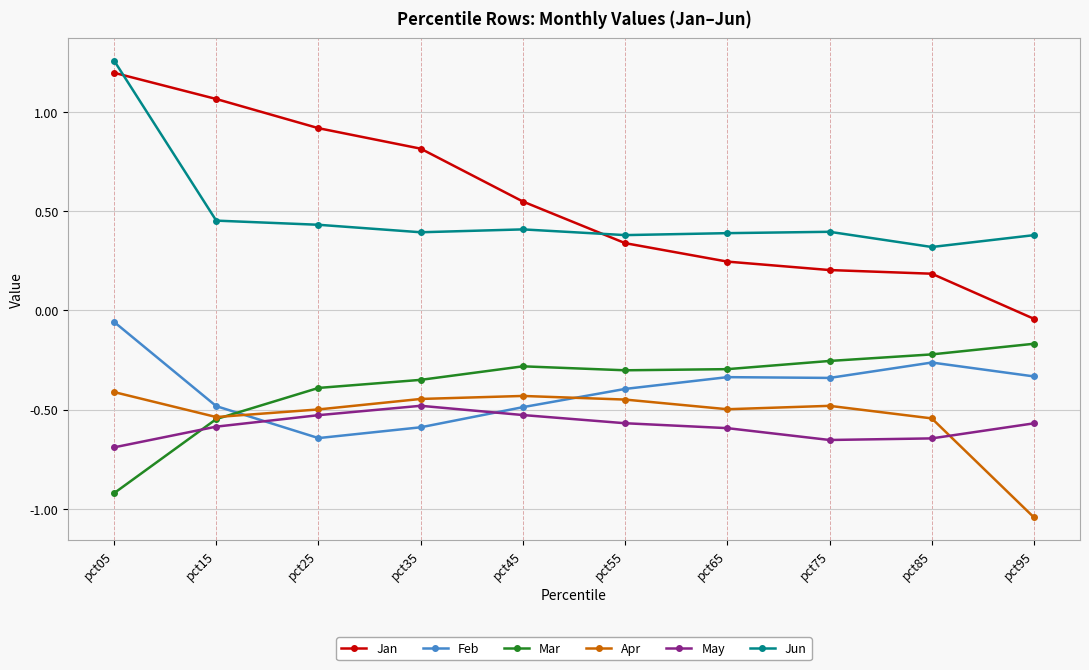

How many categories are shown in the chart?

10